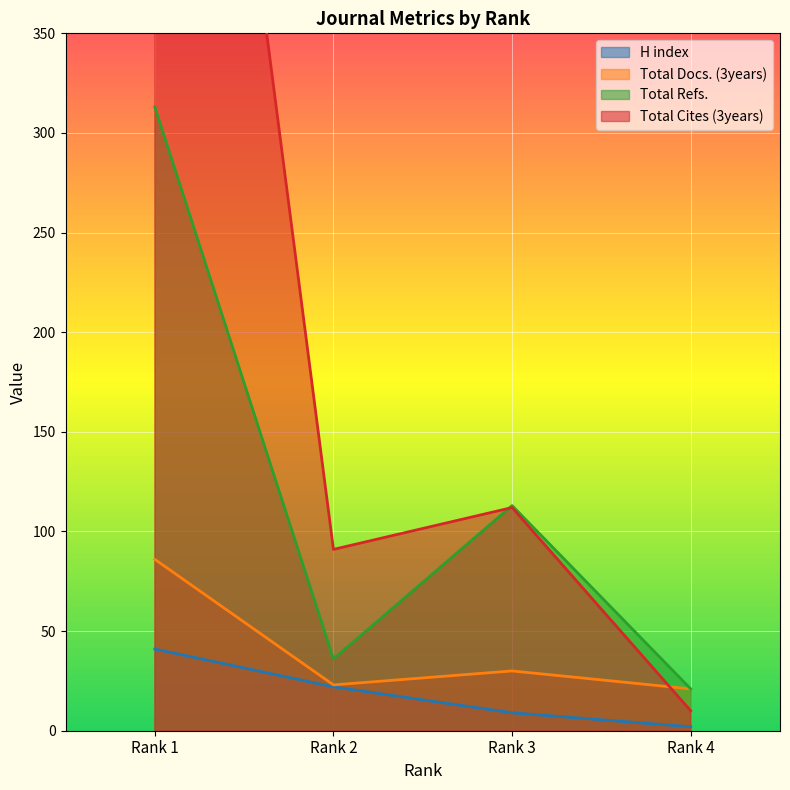

What is the spread (max minus min) of values at Rank 1?

743